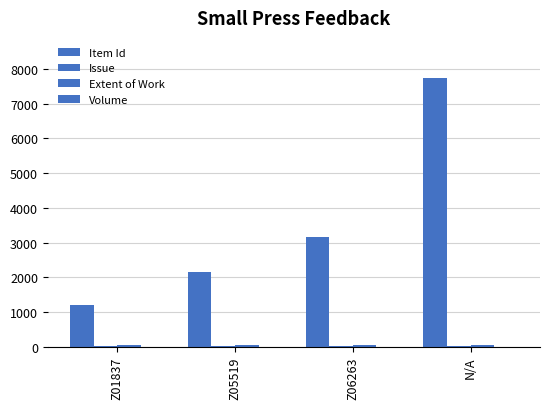

Count the number of data series in this chart.

4